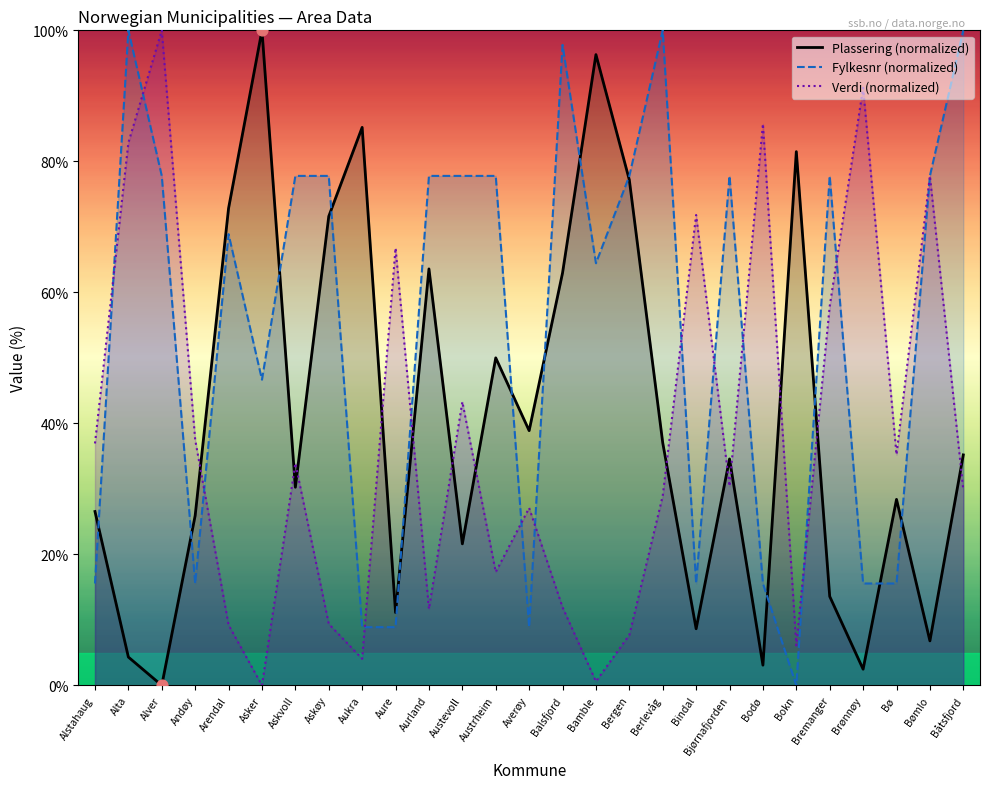

At which category is the sum across all series the highest?

Alta